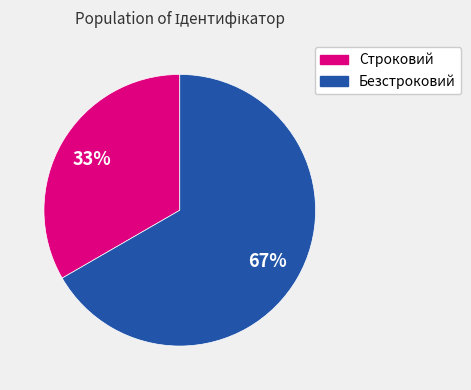

Which slice is the largest?

Безстроковий